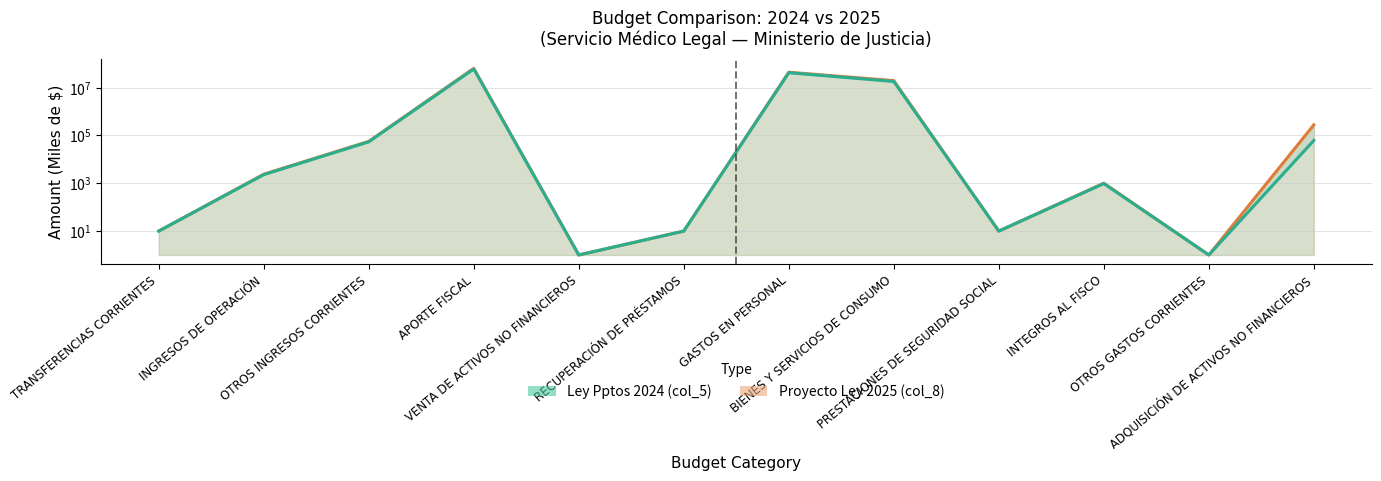

What is the smallest value displayed?

1